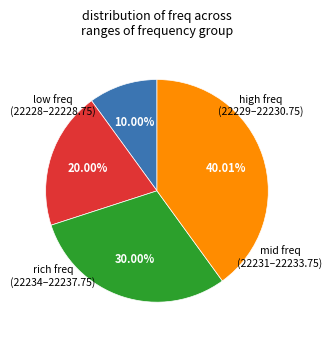

Count the number of slices in the pie.

4